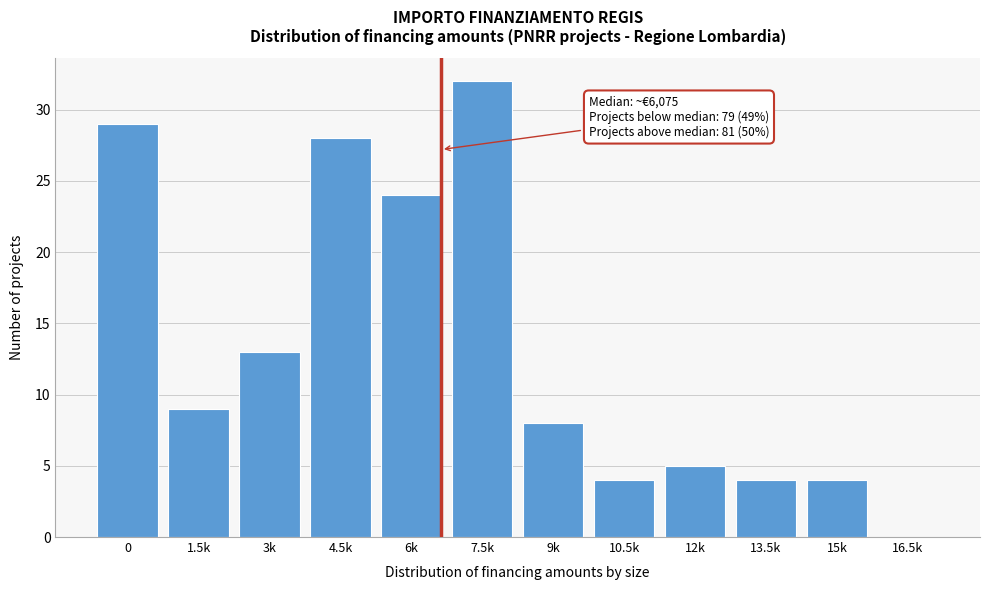

Reading left to right, list all the values displayed in this chart.

0=29	1.5k=9	3k=13	4.5k=28	6k=24	7.5k=32	9k=8	10.5k=4	12k=5	13.5k=4	15k=4	16.5k=0